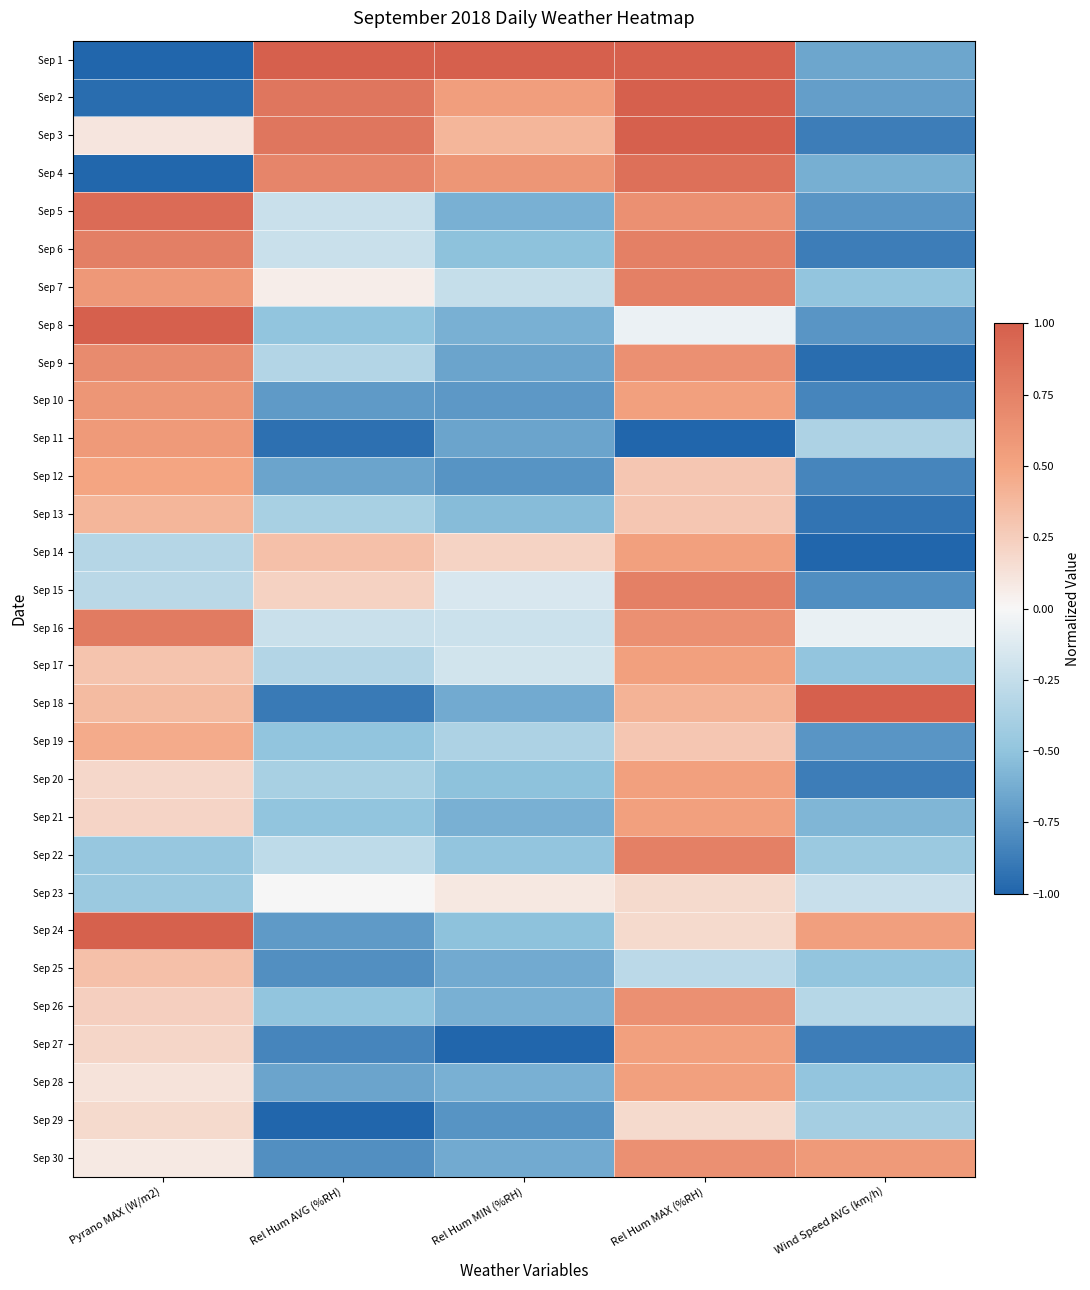

Which series has the largest total across all categories?

Sep 3